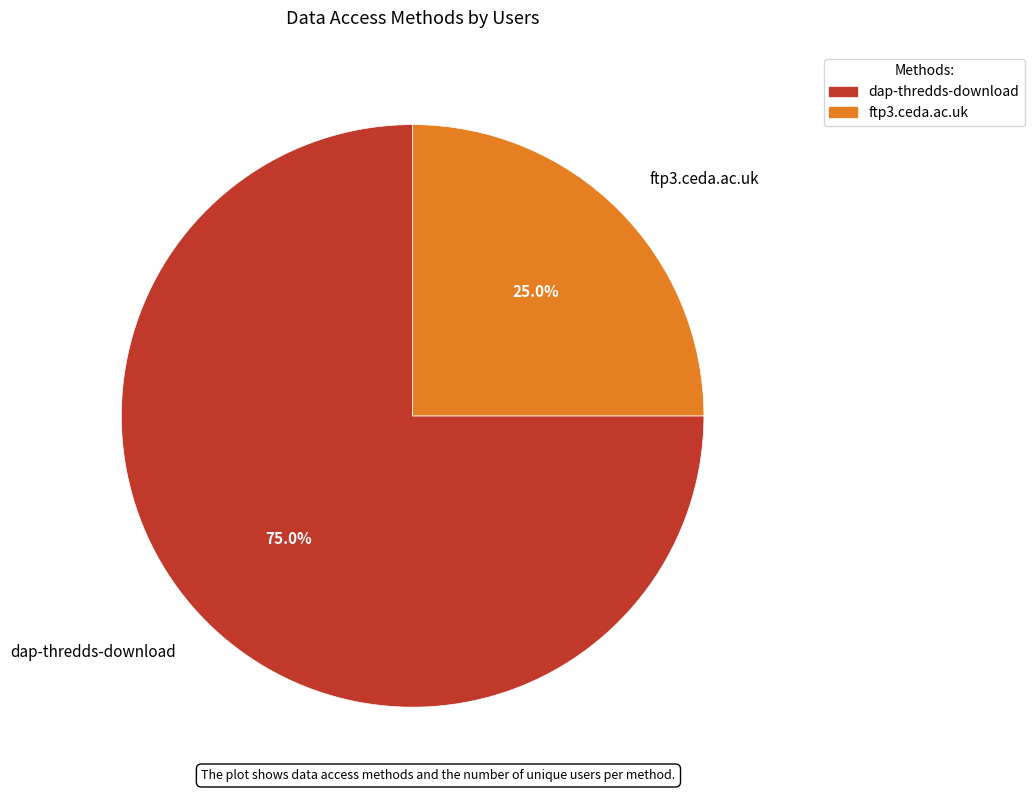

What percentage is the ftp3.ceda.ac.uk slice, to the nearest percent?

25%